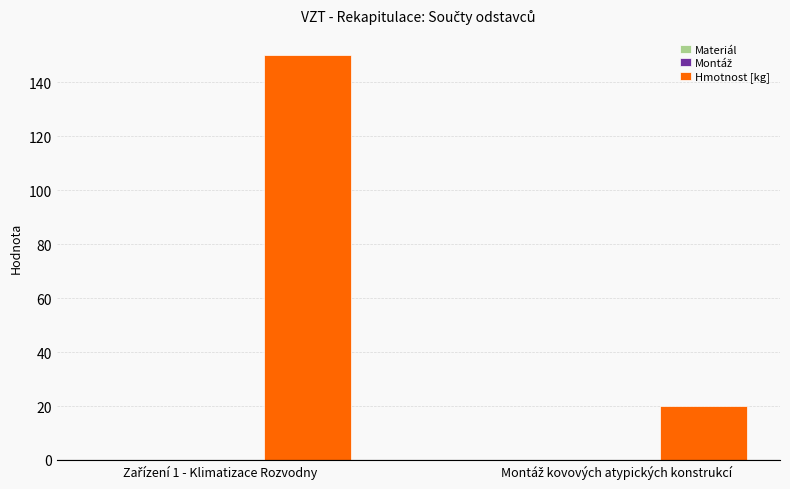

What is the average value?

85